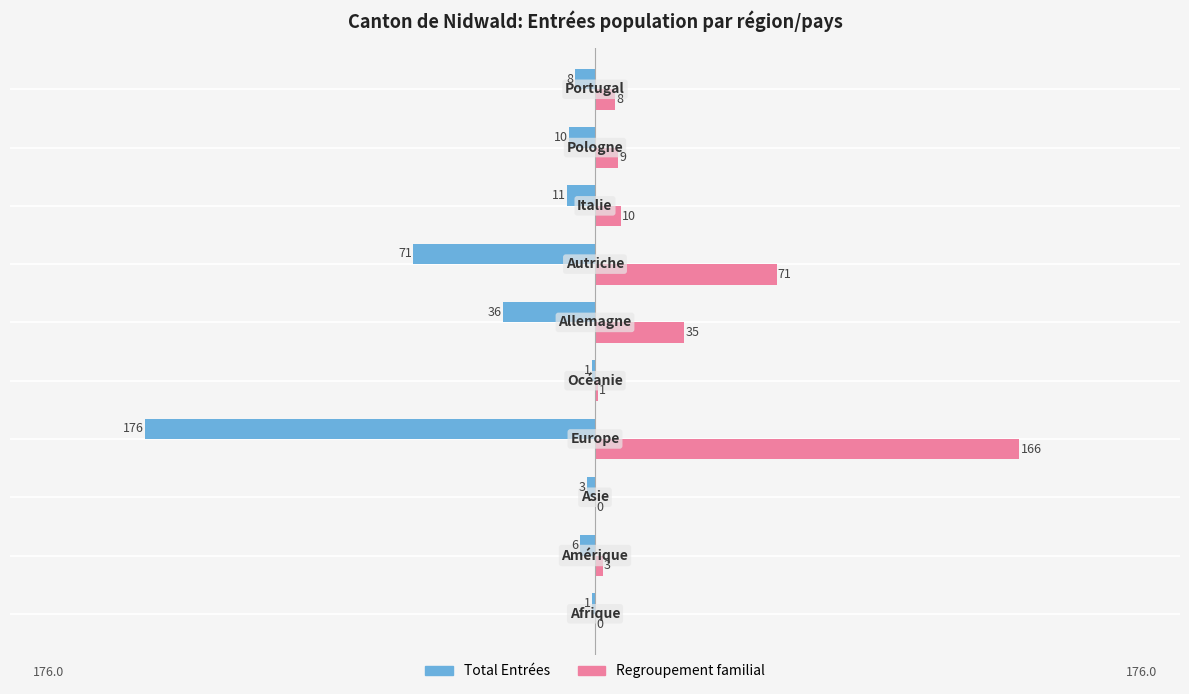

What is the sum of all Total Entrées values?

-323